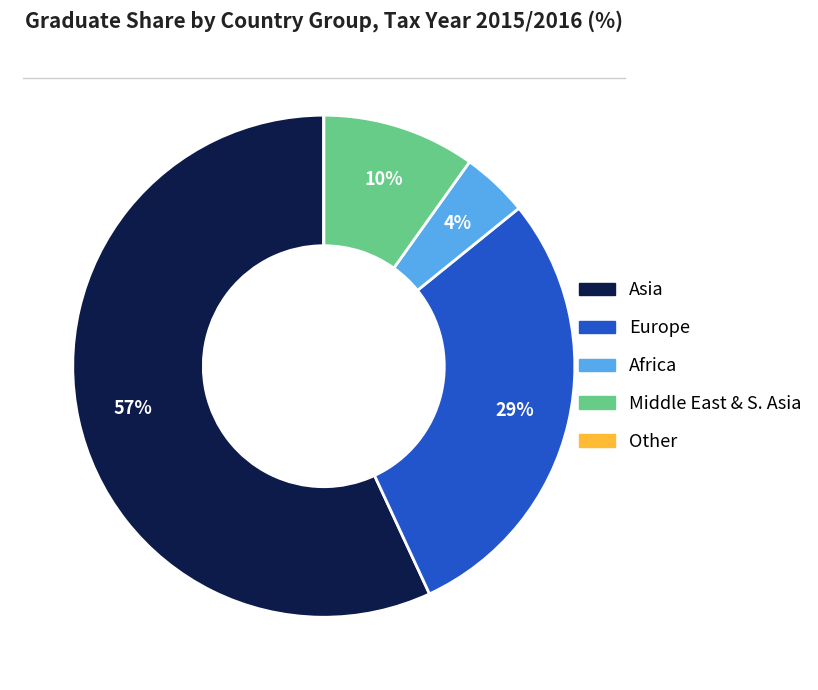

Is there any slice that represents more than half of the pie?

Yes